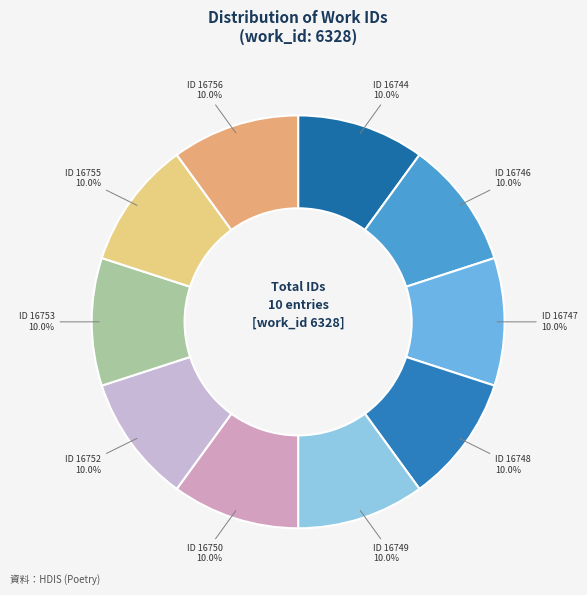

Count the number of slices in the pie.

10